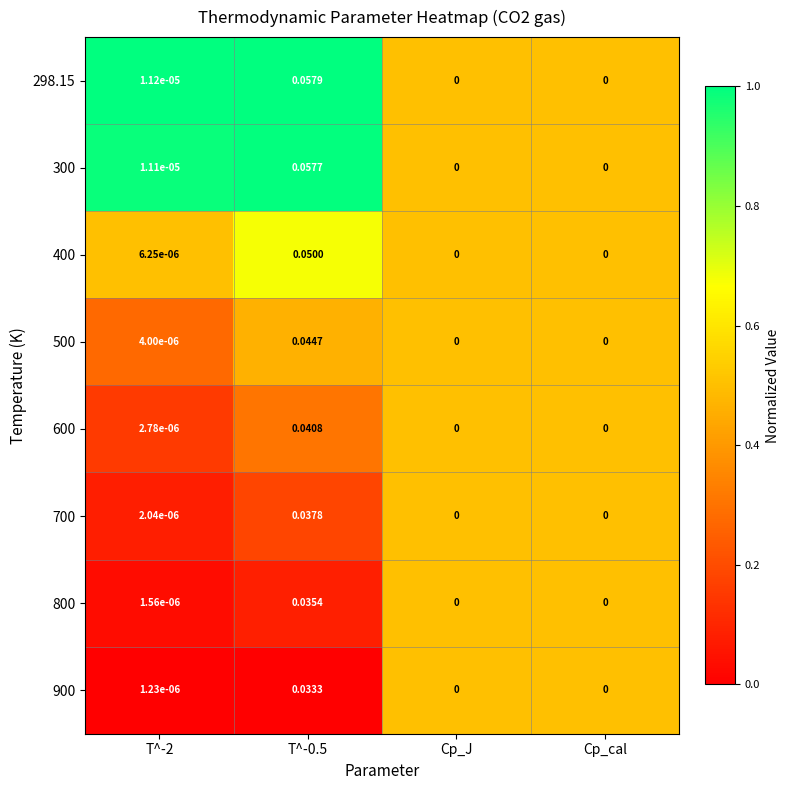

Is the value of 500 at T^-0.5 greater than the value of 400 at T^-0.5?

No